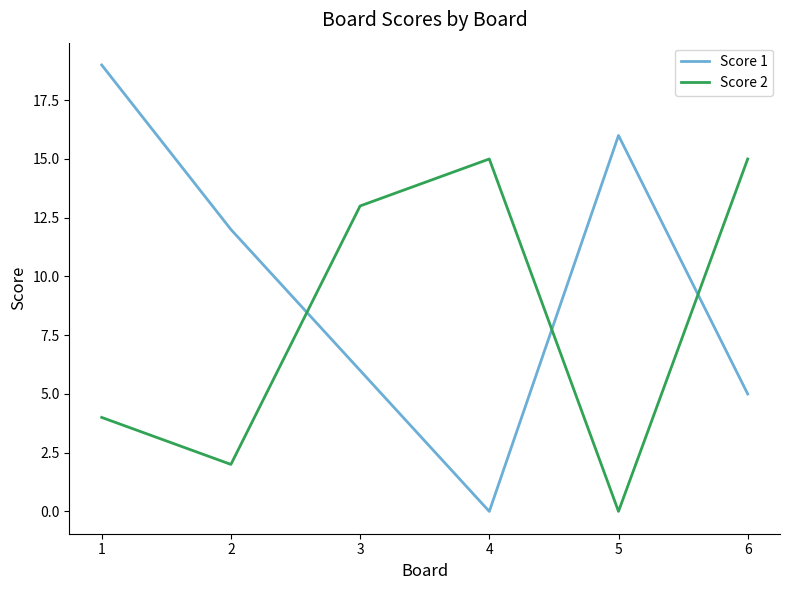

The Score 1 series shows 0 at 4. True or false?

True